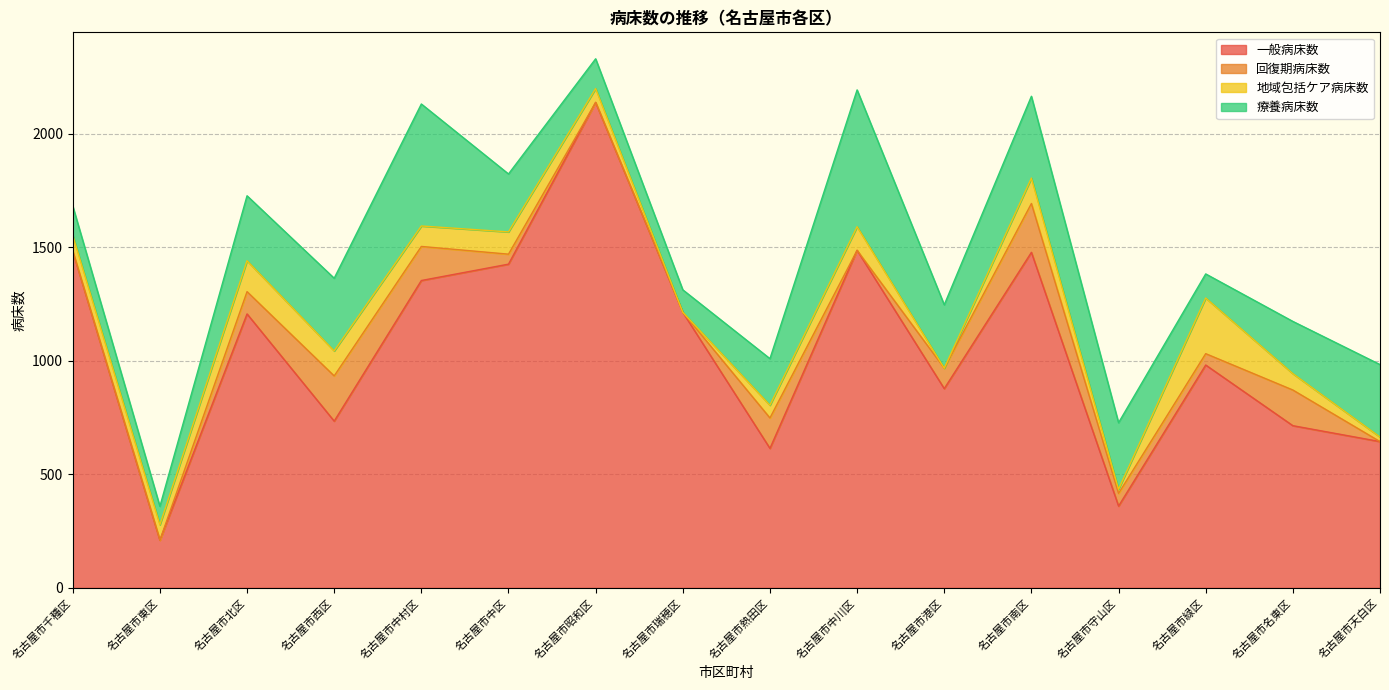

Rank the series at 名古屋市守山区 from highest to lowest value.

一般病床数, 療養病床数, 回復期病床数, 地域包括ケア病床数